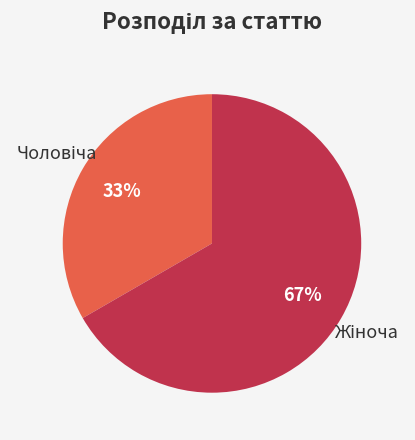

Does any single category account for the majority?

Yes